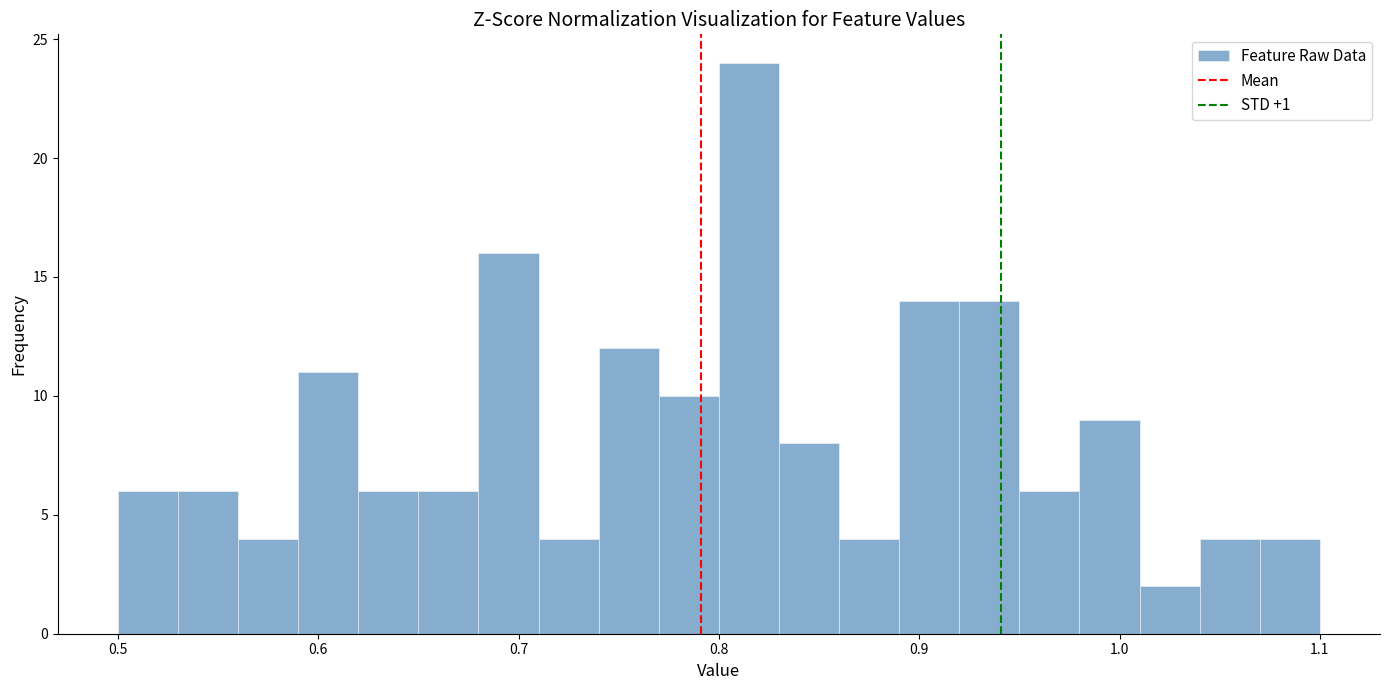

Around what value on the x-axis is the tallest bar? Give the approximate position of its centre, as read against the axis.

0.82